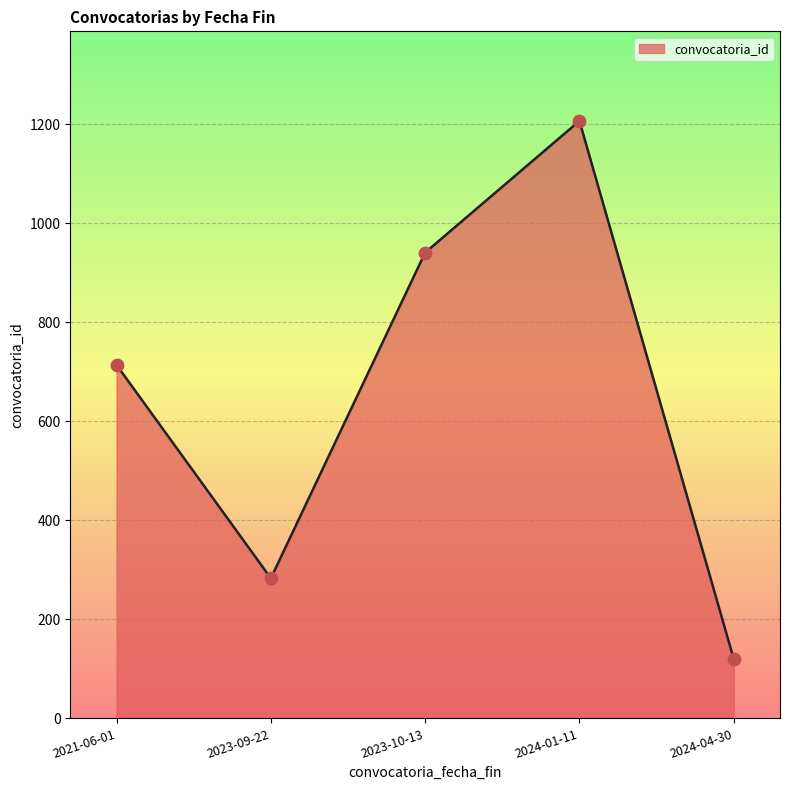

What is the change in value from 2023-09-22 to 2024-01-11?

+924